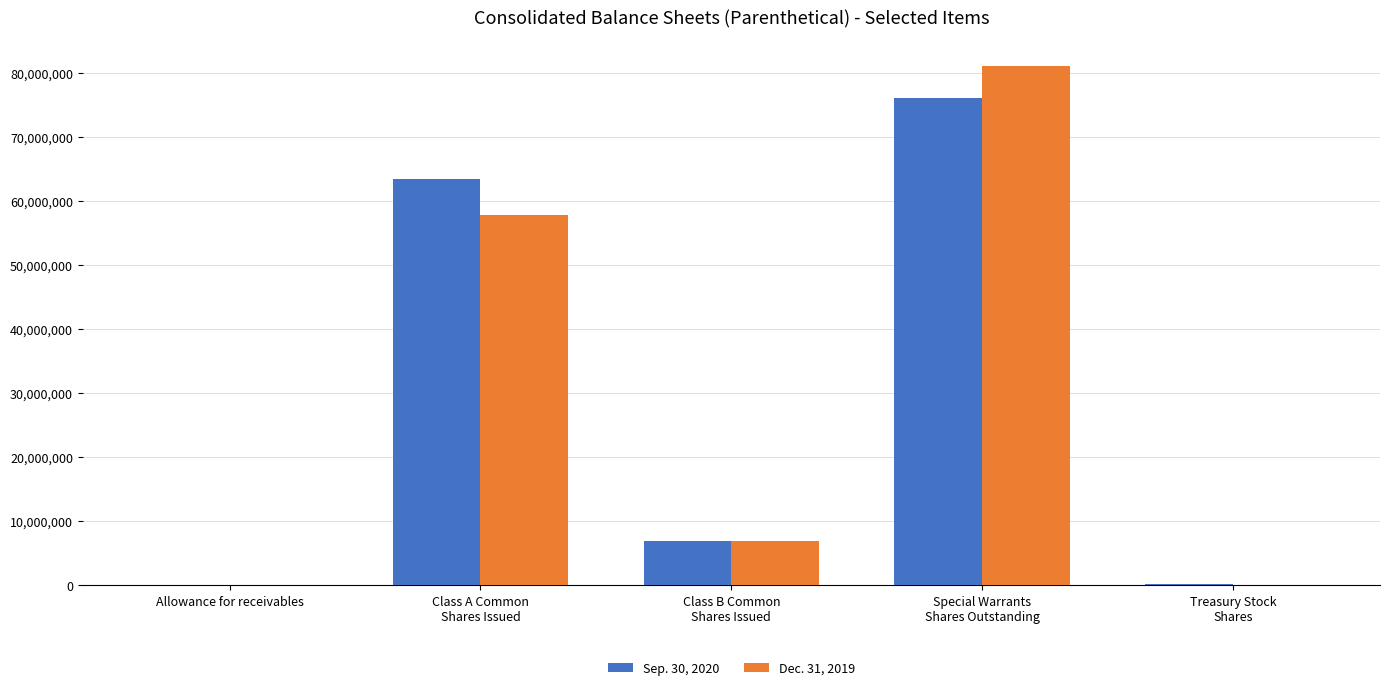

Where does the Sep. 30, 2020 series first go above 6893636?

Class A Common
Shares Issued